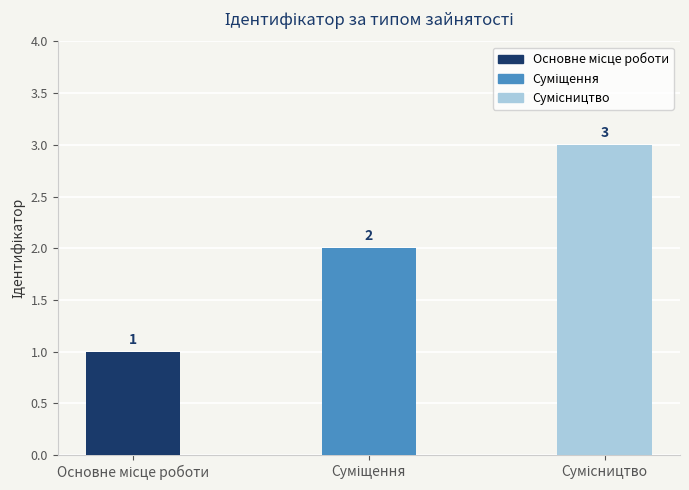

What is the value of the 3rd bar from the left?

3